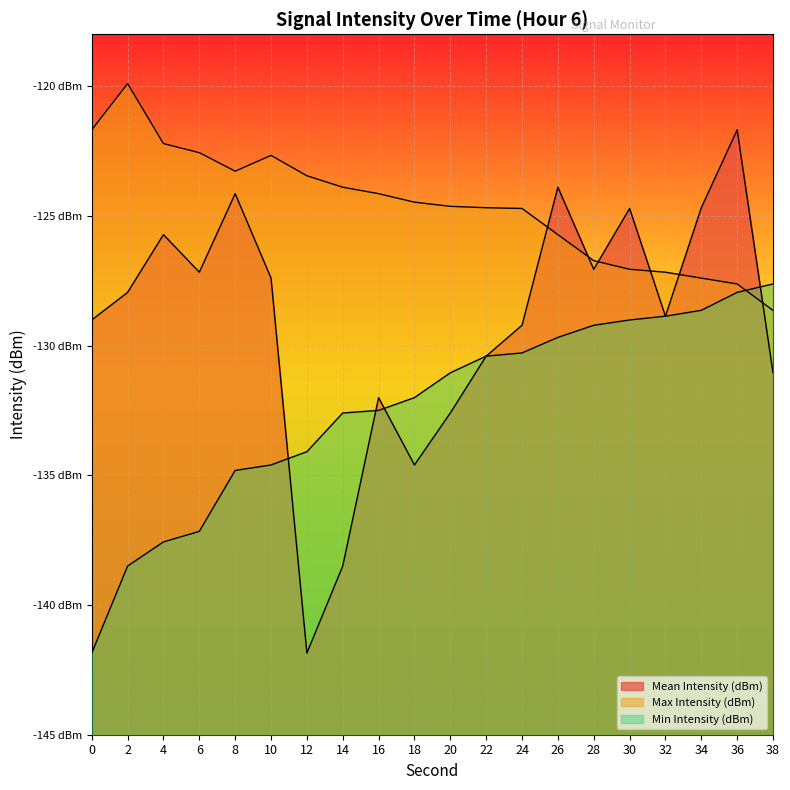

In Mean Intensity (dBm), how many points are higher than both neighbors (excluding endpoints)?

6